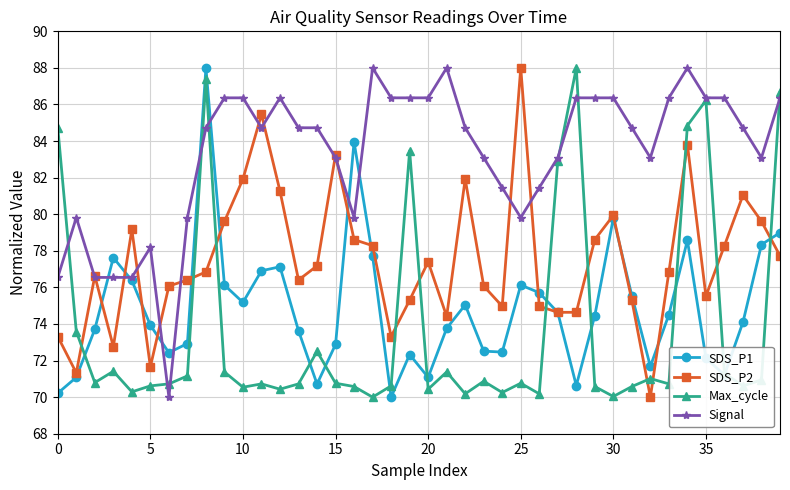

True or false: Signal has more than 1 interior local peaks.

True